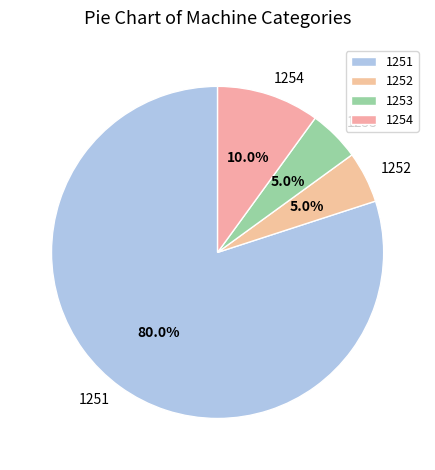

Which slice is the largest?

1251